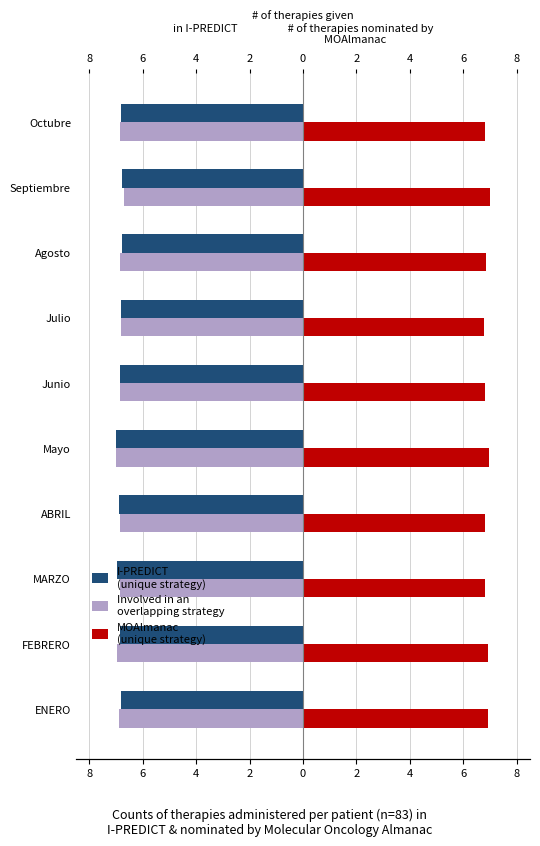

What is the maximum value shown in the chart?

7.0